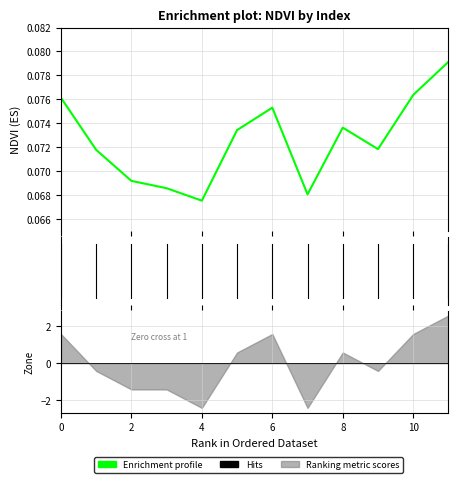

Rank the categories by value from highest to lowest.

11, 10, 0, 6, 8, 5, 9, 1, 2, 3, 7, 4